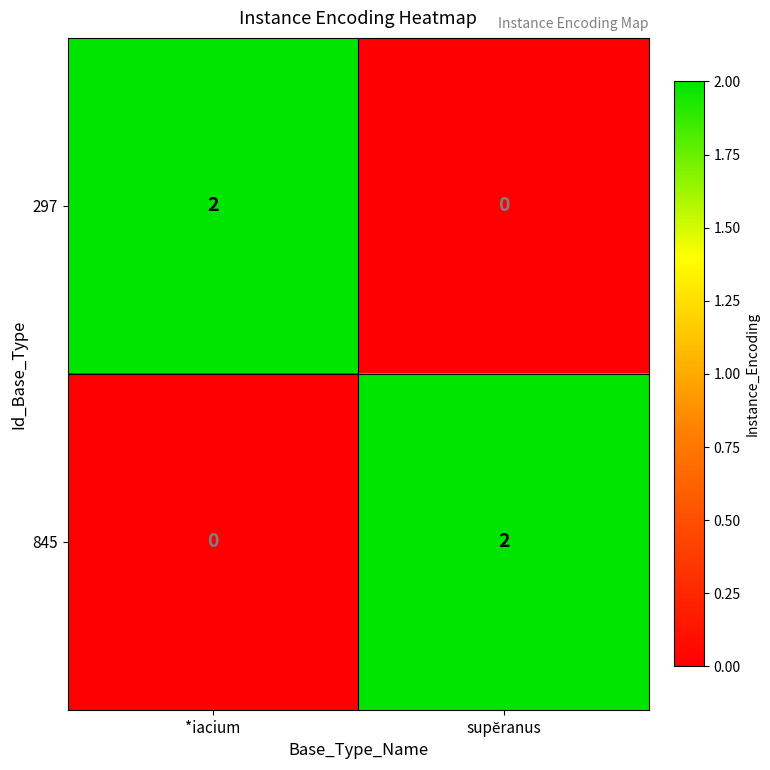

Reading left to right, transcribe all the data shown in this chart.

297: 2	0
845: 0	2